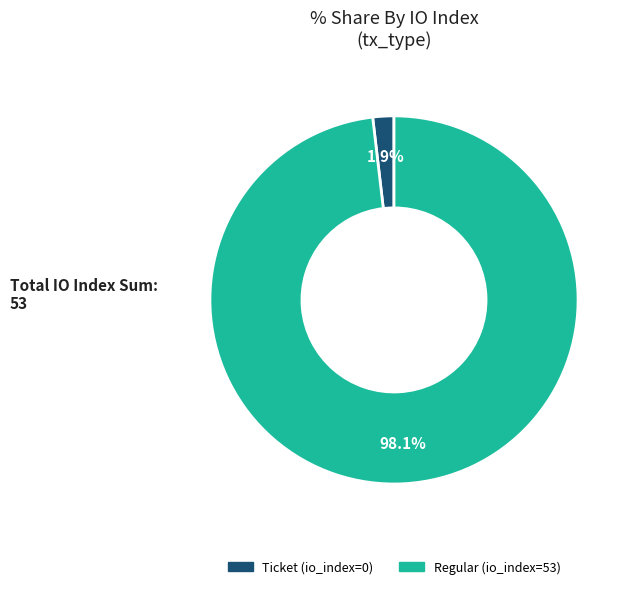

Rank the categories by value from highest to lowest.

Regular (io_index=53), Ticket (io_index=0)